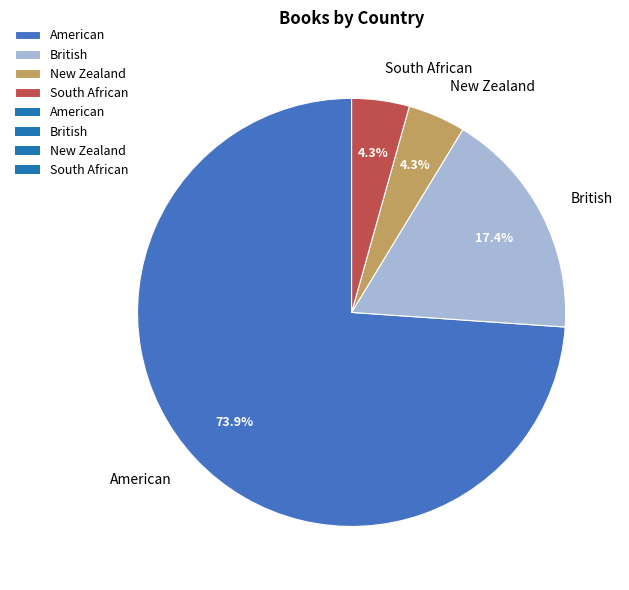

Which has a higher value, South African or American?

American